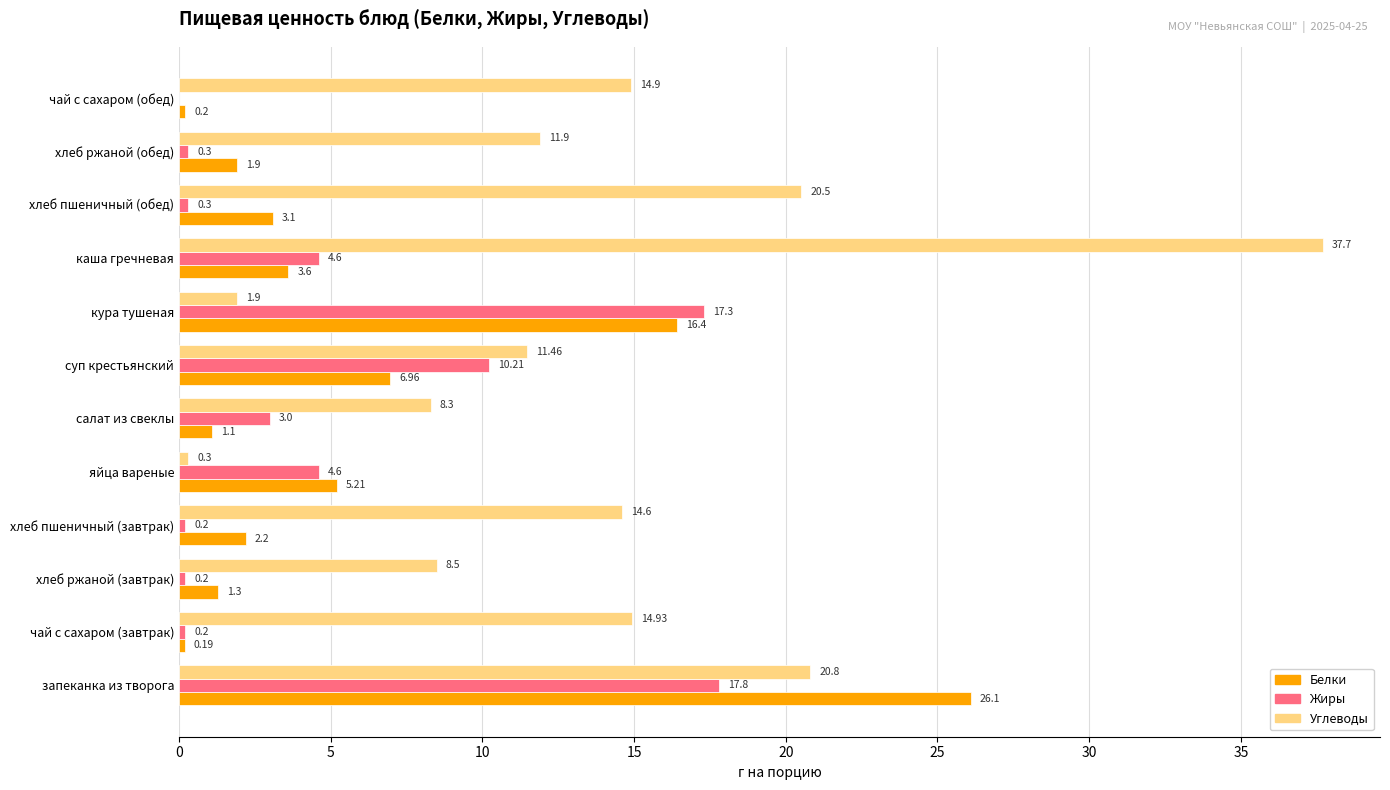

At which label is Жиры closest to 8?

суп крестьянский